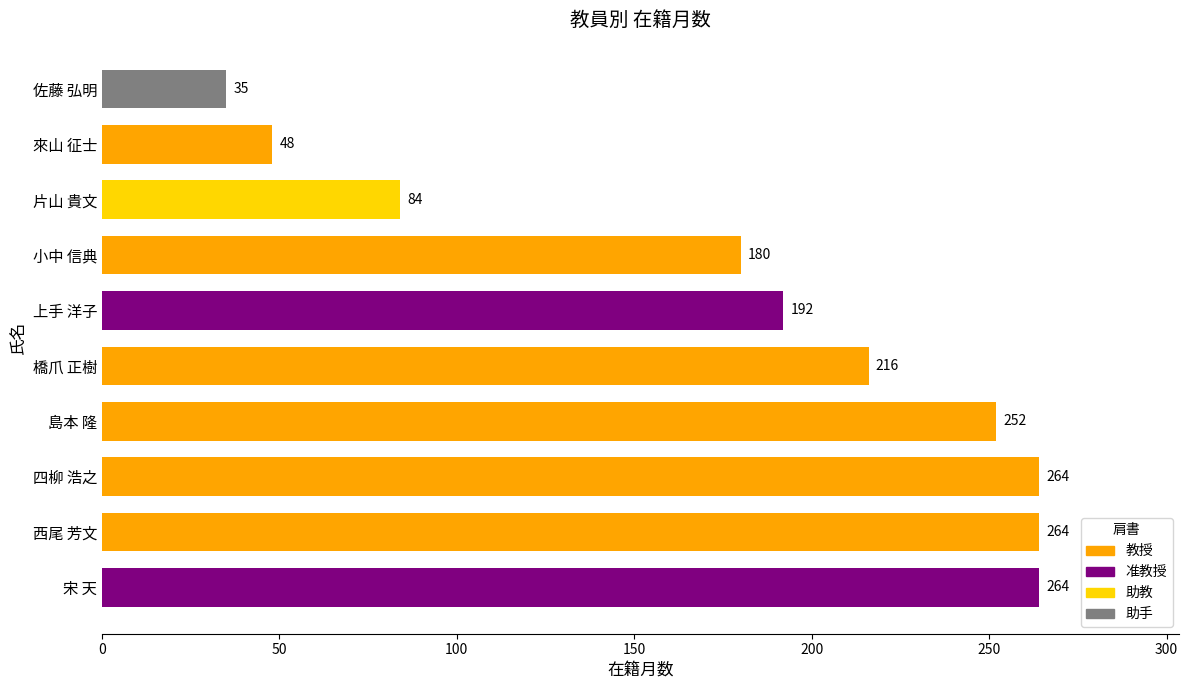

Between 來山 征士 and 小中 信典, which is larger?

小中 信典